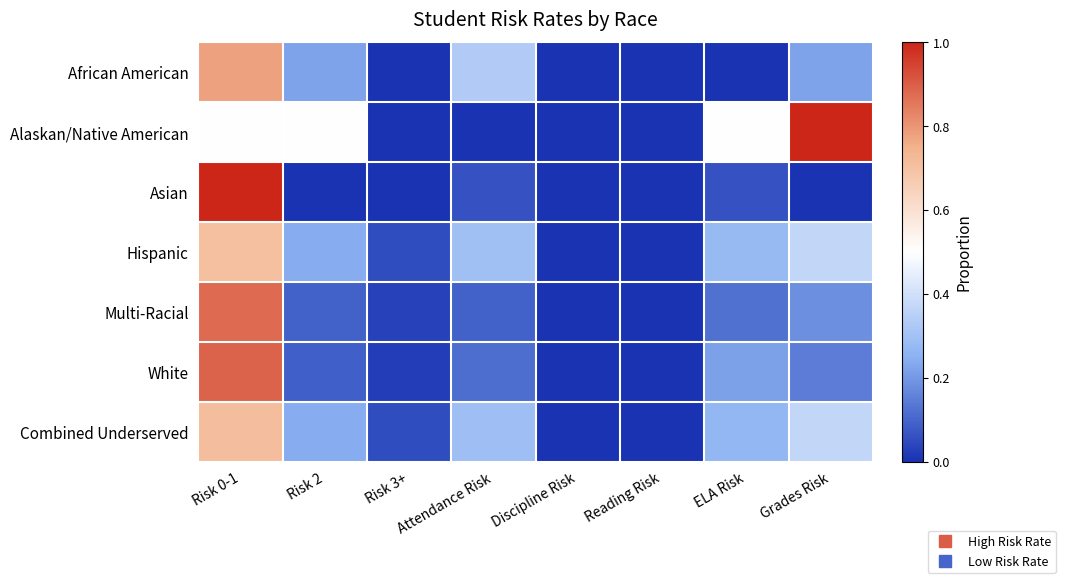

How many series are shown in this chart?

7